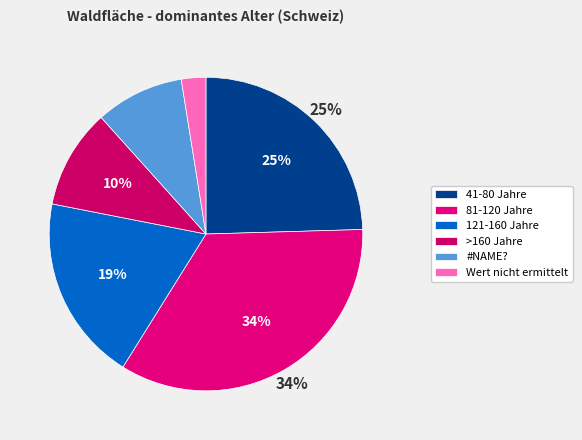

Does any single category account for the majority?

No